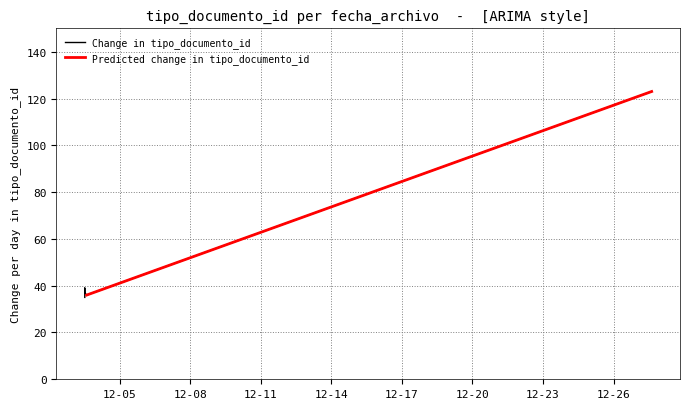

Which label corresponds to the smallest value in the chart?

2012-12-03 12:13:25